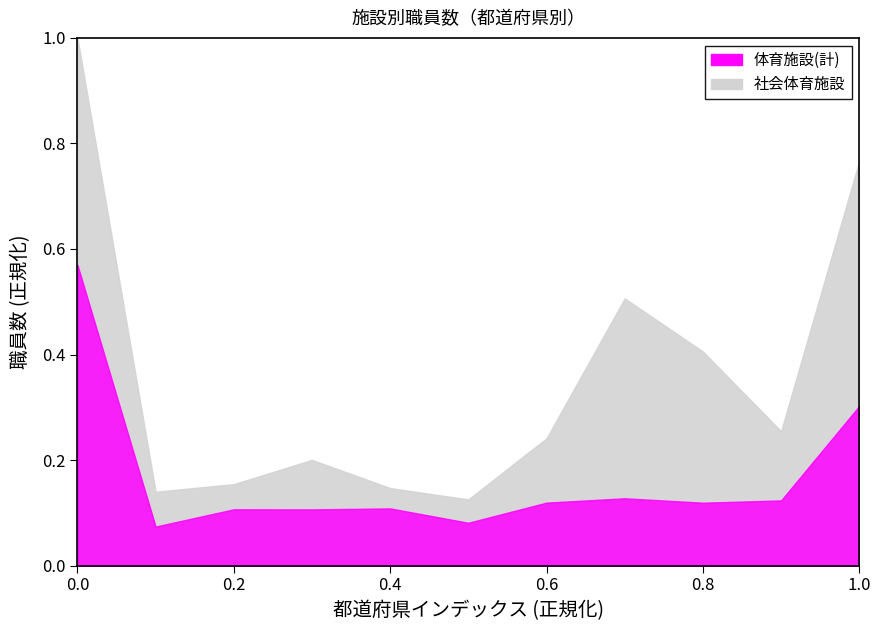

True or false: 博物館(計) and 民間体育施設 intersect in this chart.

False